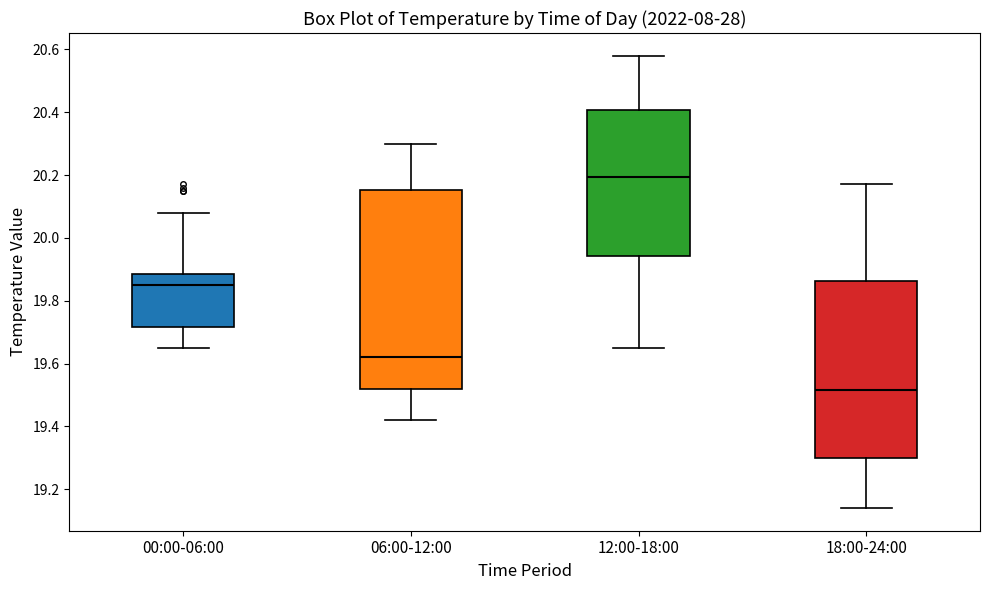

Which box's median line is the lowest?

18:00-24:00